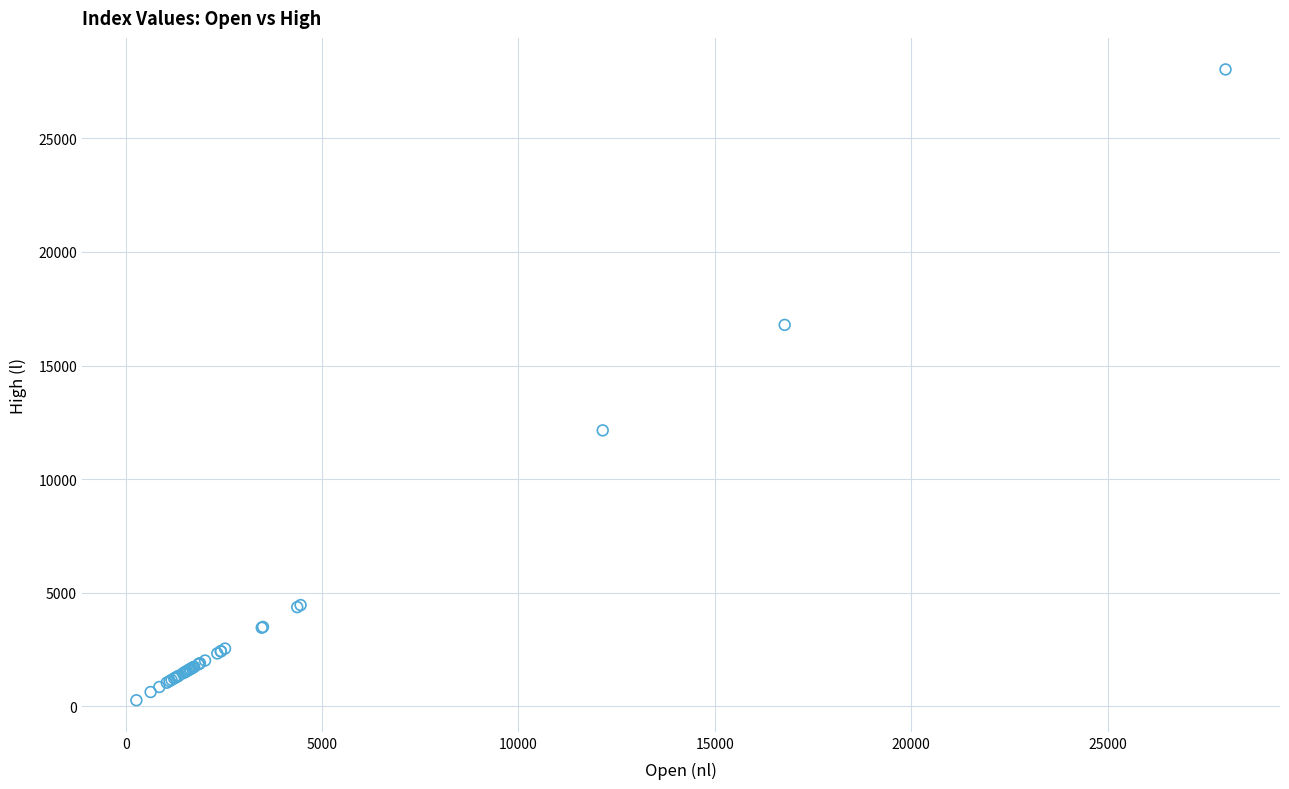

What Y value in the scatter plot is closest to 14151?

12147.3